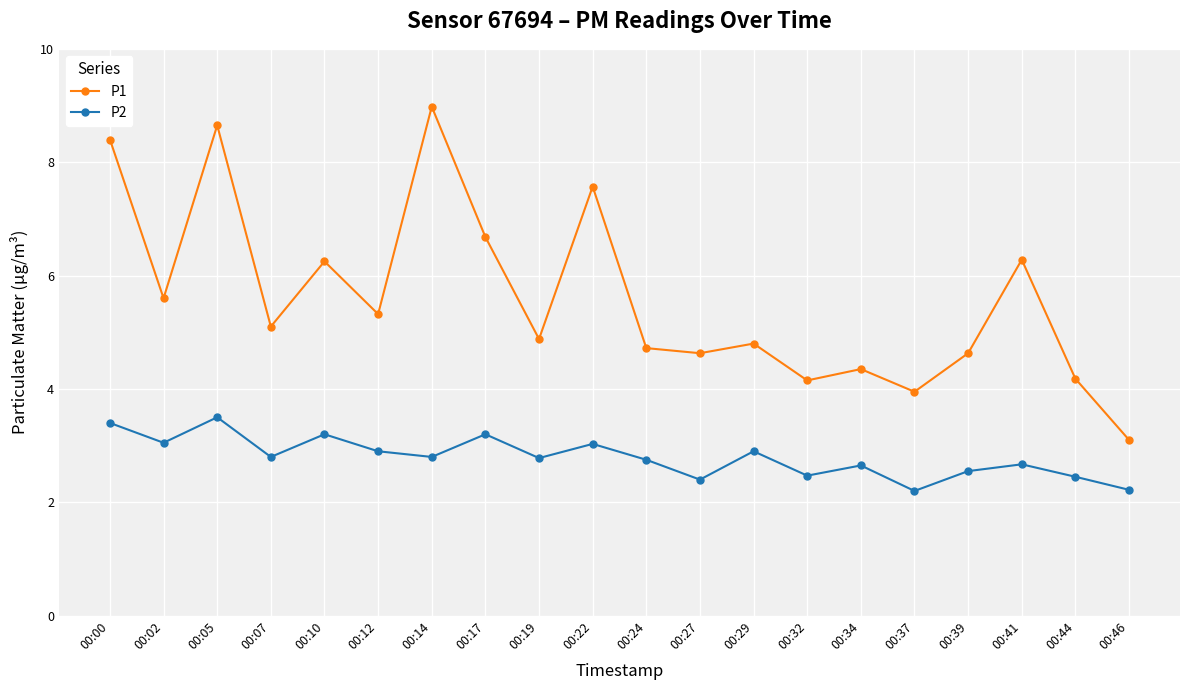

How many lines are shown in the chart?

2